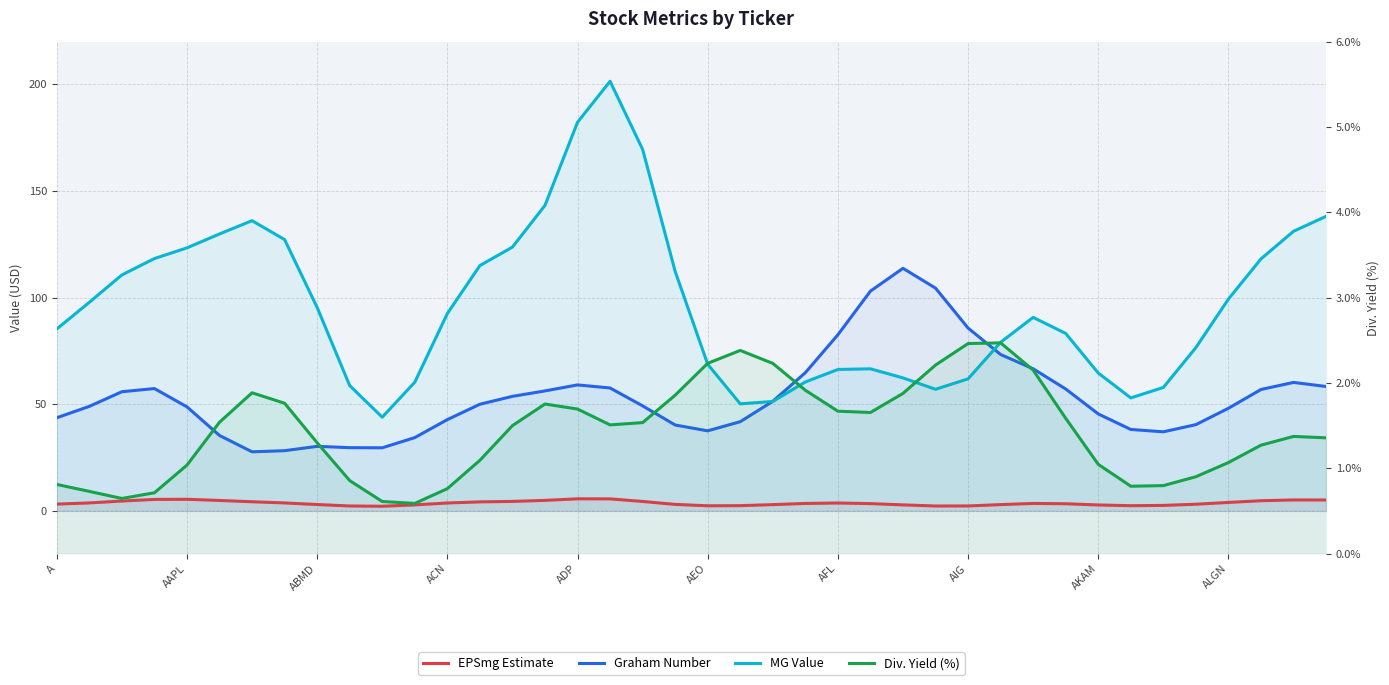

What is the difference between the Div. Yield (%) values at 26 and AEO?

0.3